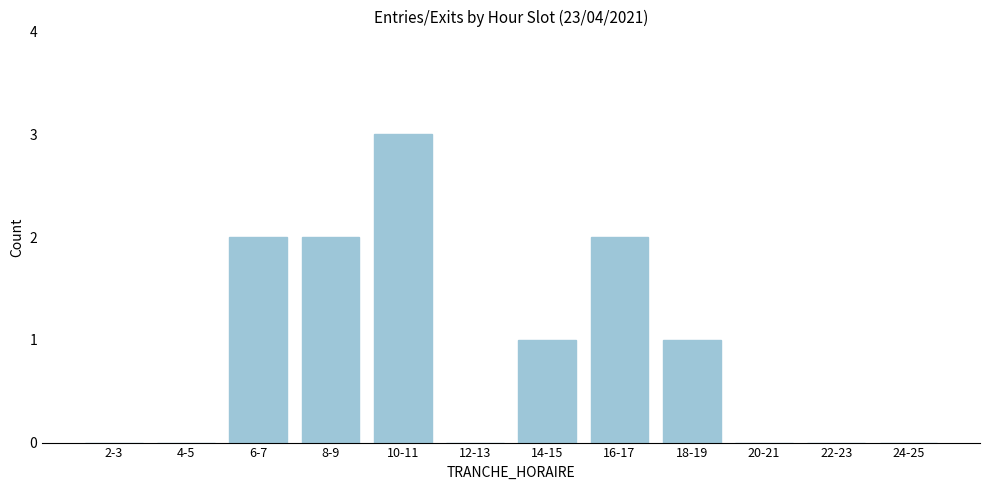

Reading left to right, what are all the values shown in this chart?

2-3=0	4-5=0	6-7=2	8-9=2	10-11=3	12-13=0	14-15=1	16-17=2	18-19=1	20-21=0	22-23=0	24-25=0